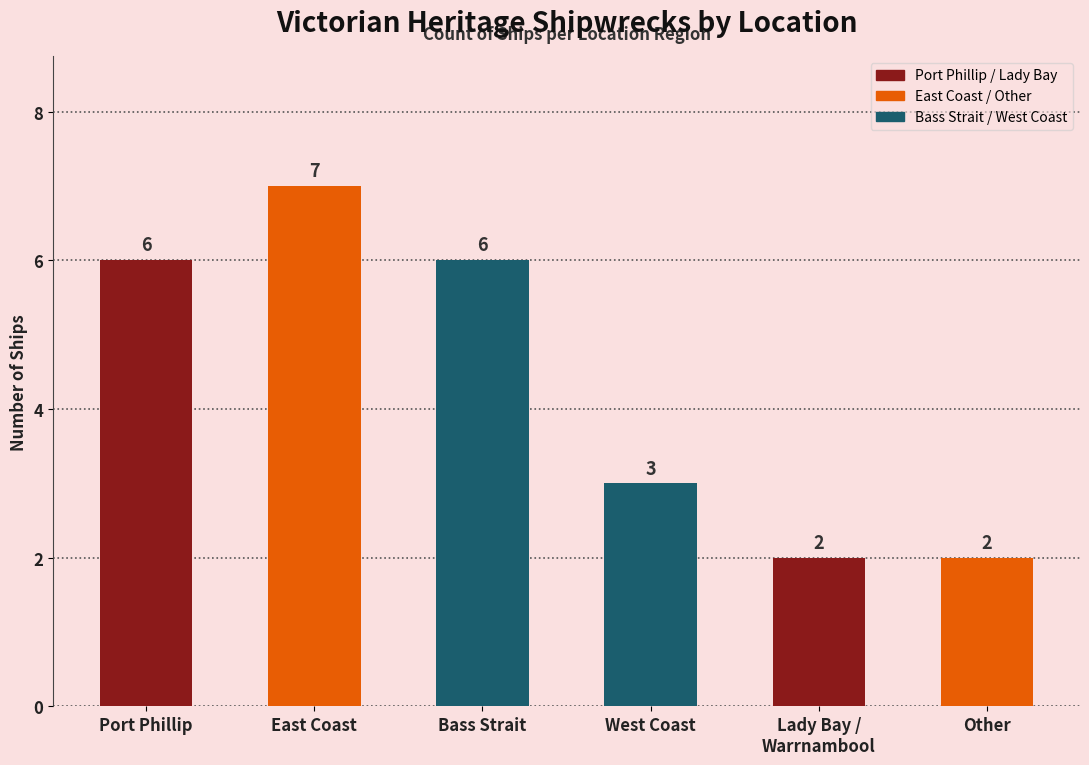

How many data points does each series have?

6